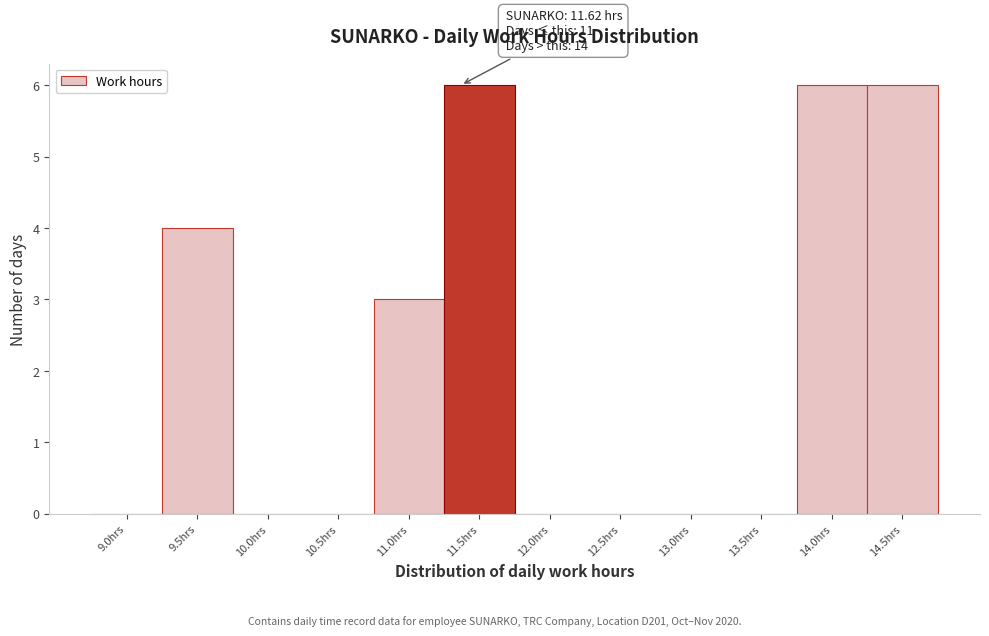

Reading right to left, transcribe all the data shown in this chart.

14.5hrs=6	14.0hrs=6	13.5hrs=0	13.0hrs=0	12.5hrs=0	12.0hrs=0	11.5hrs=6	11.0hrs=3	10.5hrs=0	10.0hrs=0	9.5hrs=4	9.0hrs=0